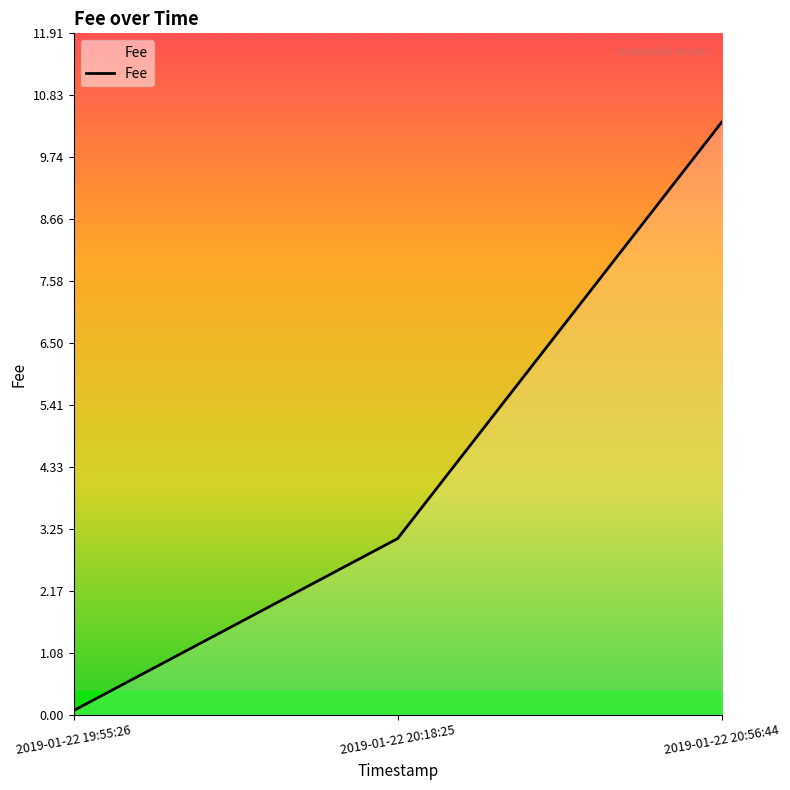

Rank the categories by value from lowest to highest.

2019-01-22 19:55:26, 2019-01-22 20:18:25, 2019-01-22 20:56:44